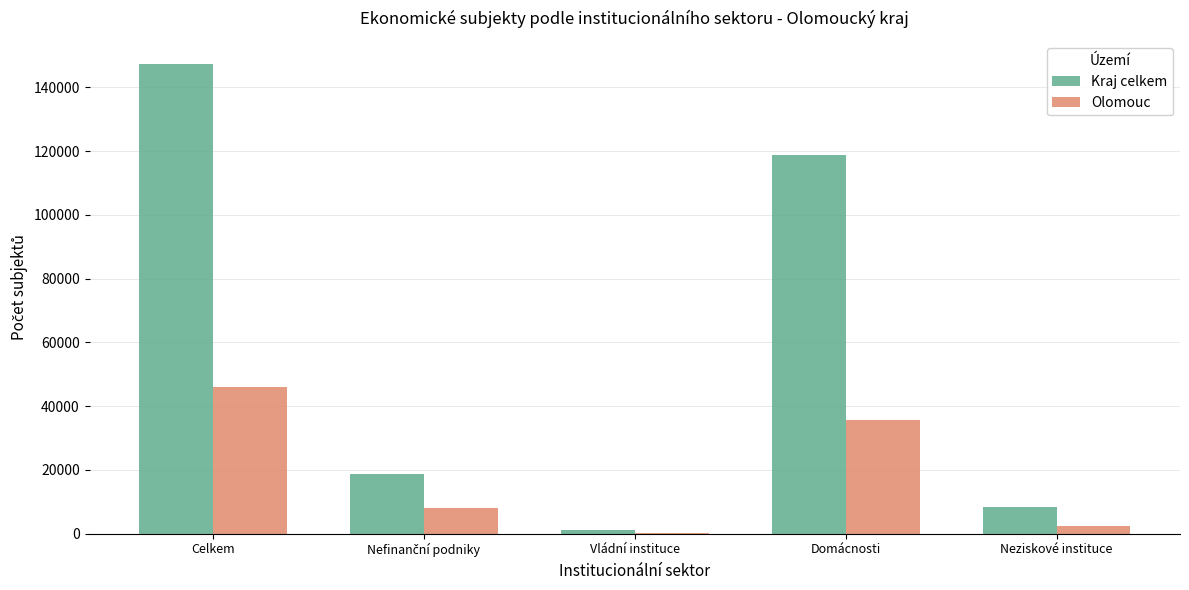

What is the sum of all Olomouc values?

92185